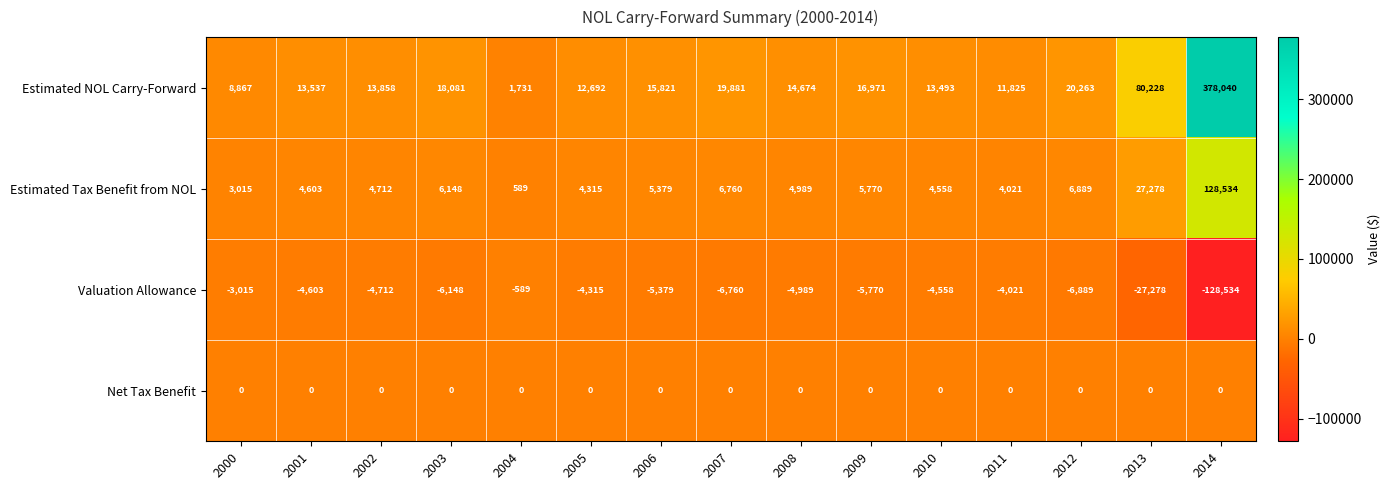

Is it true that Estimated NOL Carry-Forward equals 9759 at 2006?

False